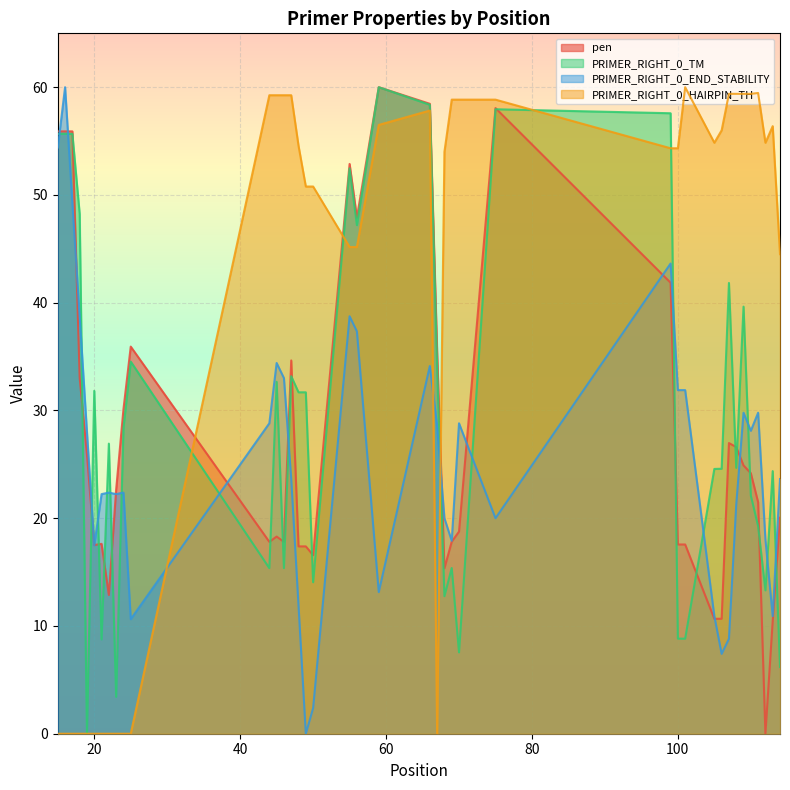

The value of PRIMER_RIGHT_0_TM at 113 is 33.4. True or false?

False